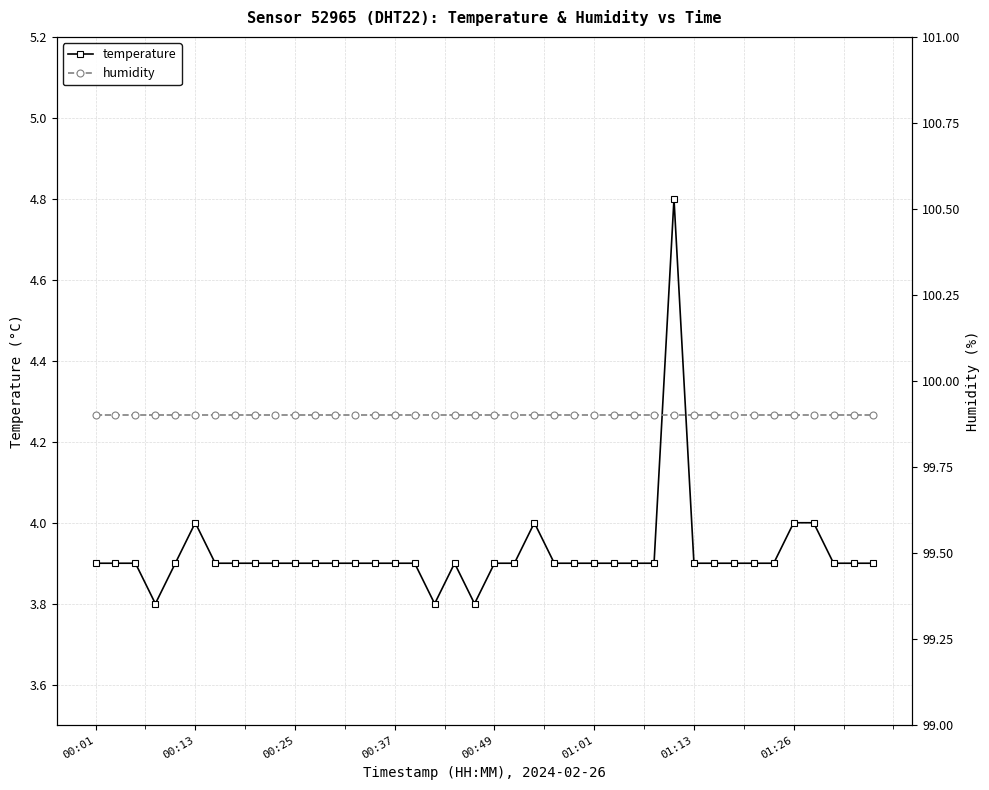

Which has a higher value, 31 or 23?

31